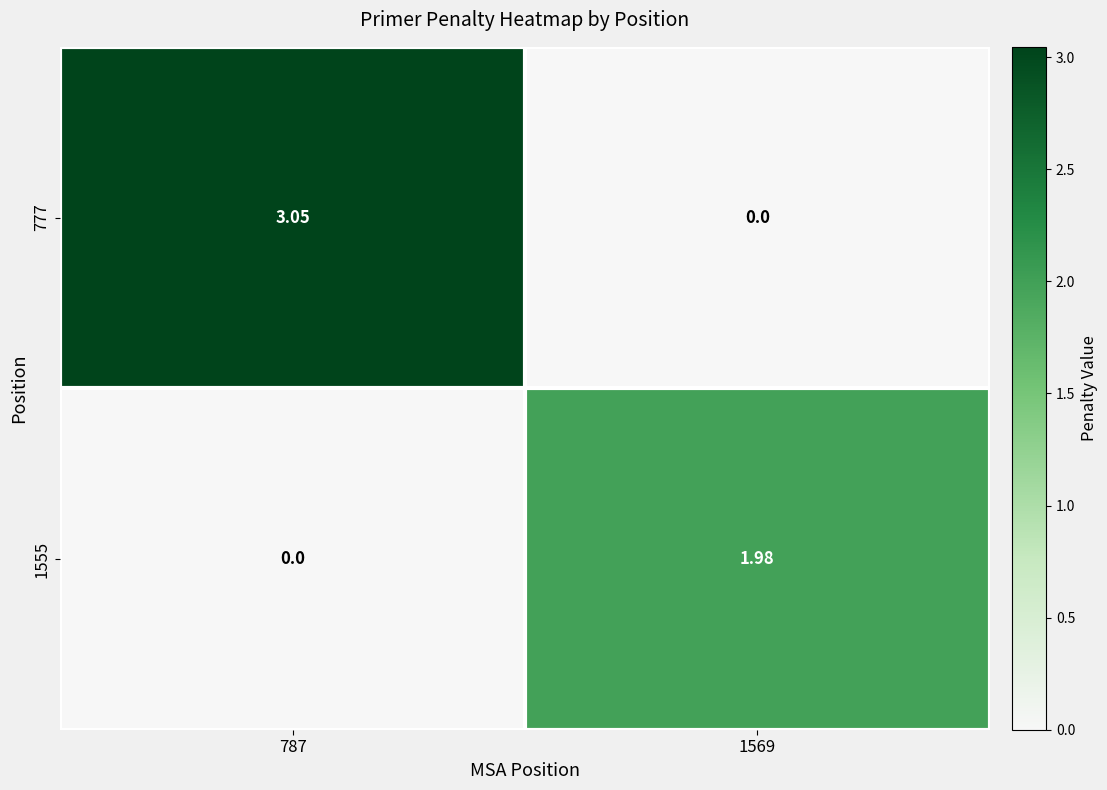

At how many categories does at least one series exceed 1?

2